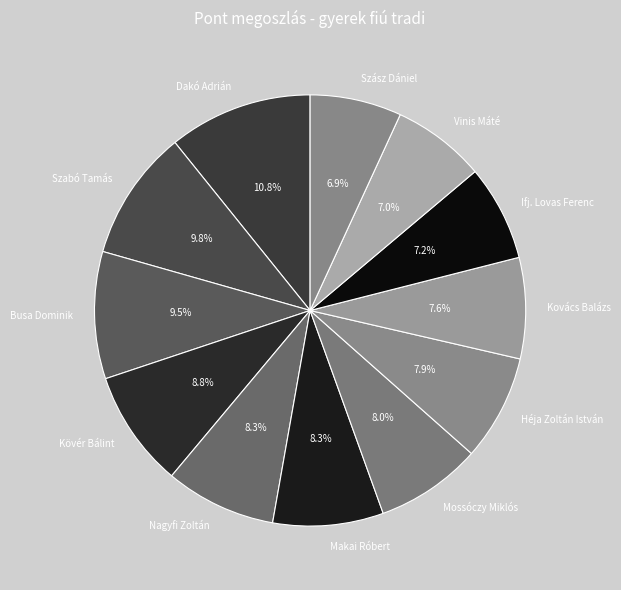

What is the total percentage of Busa Dominik and Vinis Máté?

16.5%